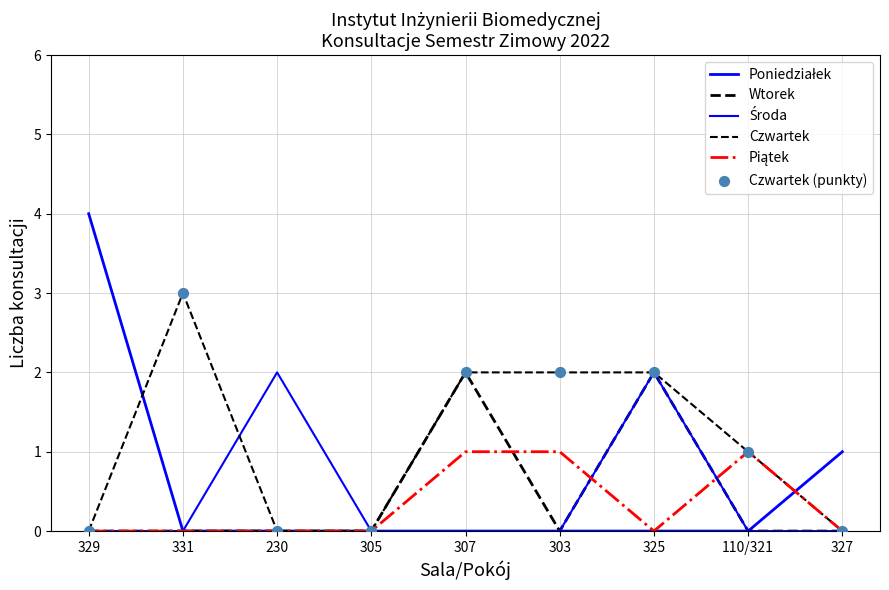

Does the chart have visible grid lines?

Yes